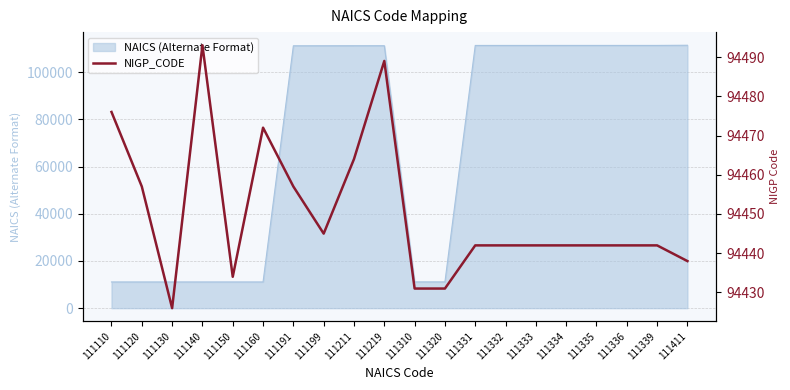

Approximately how many times larger is the value at 111219 compared to 111332?

1.0